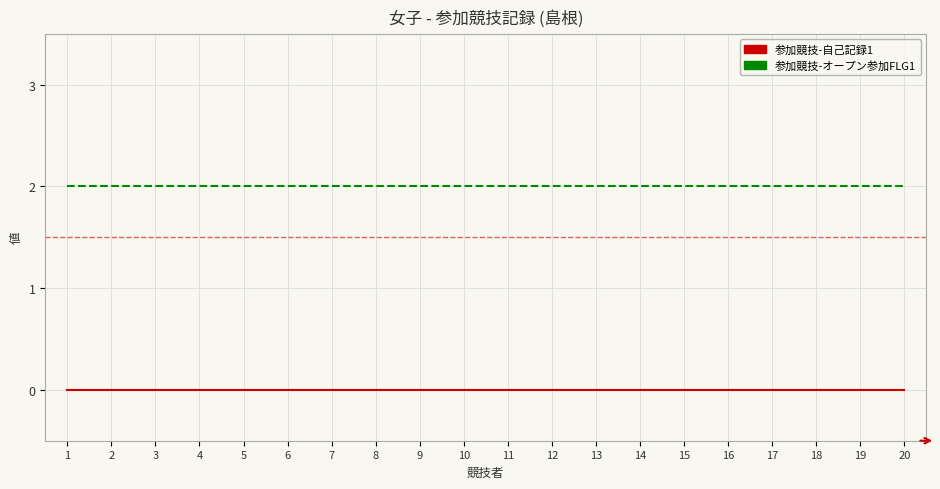

Rank the series by their average value, from highest to lowest.

参加競技-オープン参加FLG1, 参加競技-自己記録1